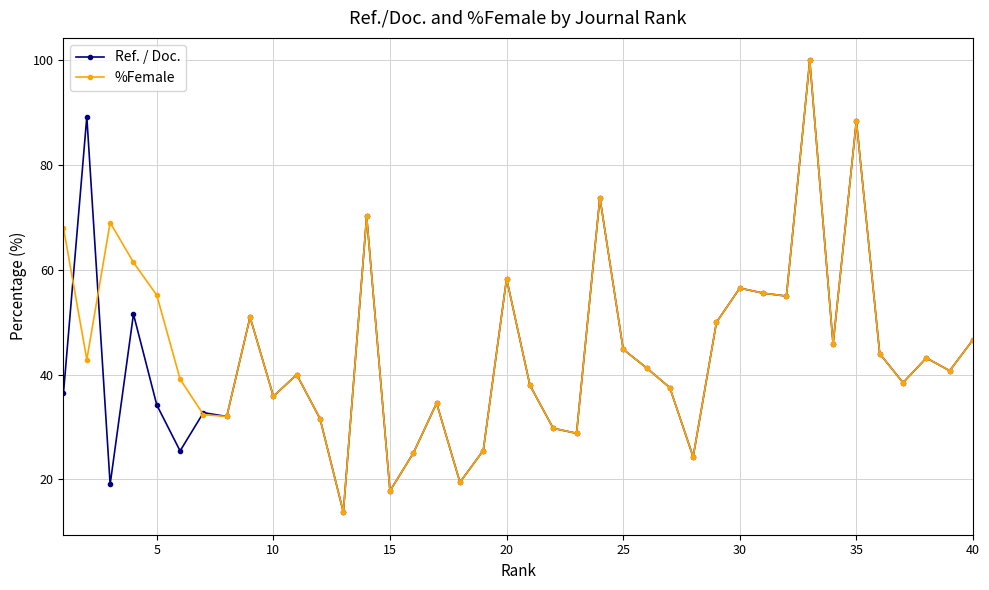

What is the difference between the maximum and second lowest values in the %Female series?

82.2